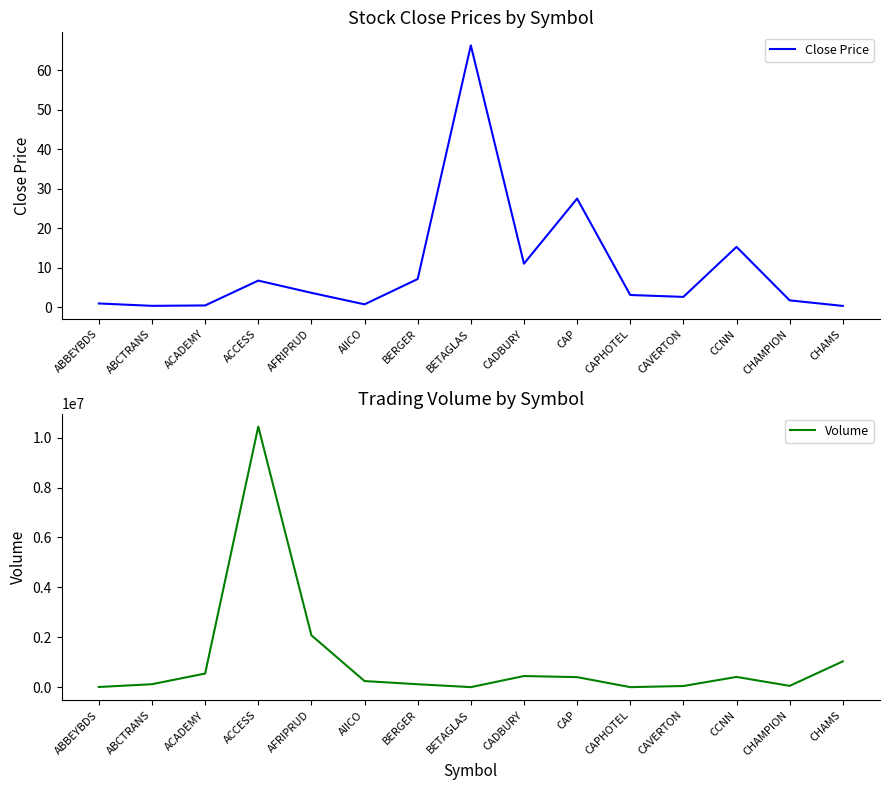

Rank the categories by Close Price value from lowest to highest.

CHAMS, ABCTRANS, ACADEMY, AIICO, ABBEYBDS, CHAMPION, CAVERTON, CAPHOTEL, AFRIPRUD, ACCESS, BERGER, CADBURY, CCNN, CAP, BETAGLAS